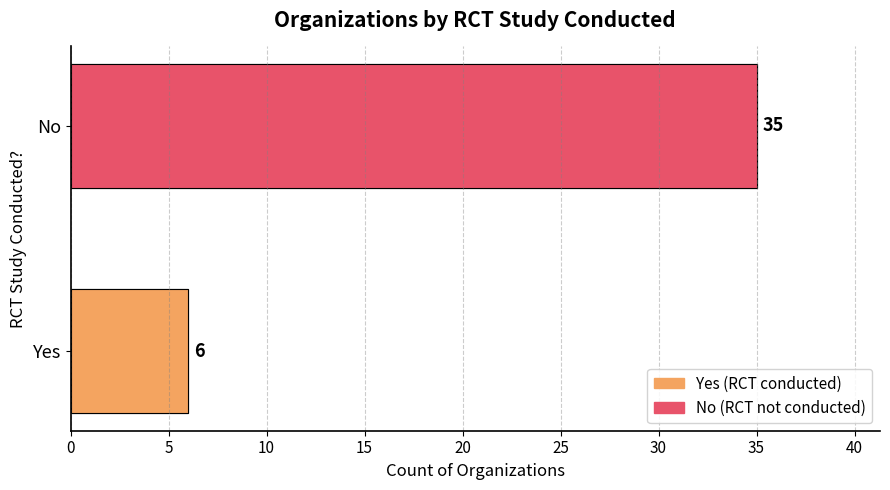

Are the bars horizontal?

Yes